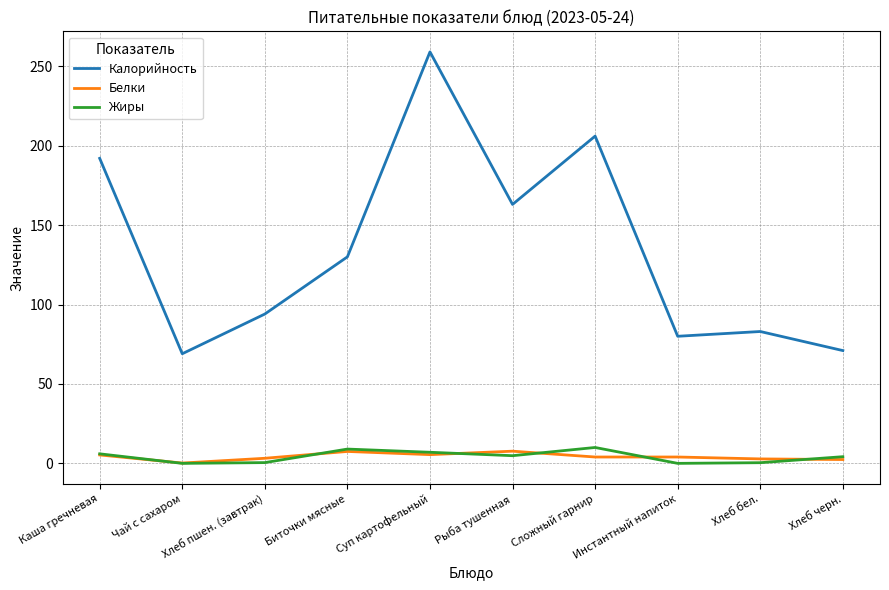

What is the greatest value displayed?

259.0